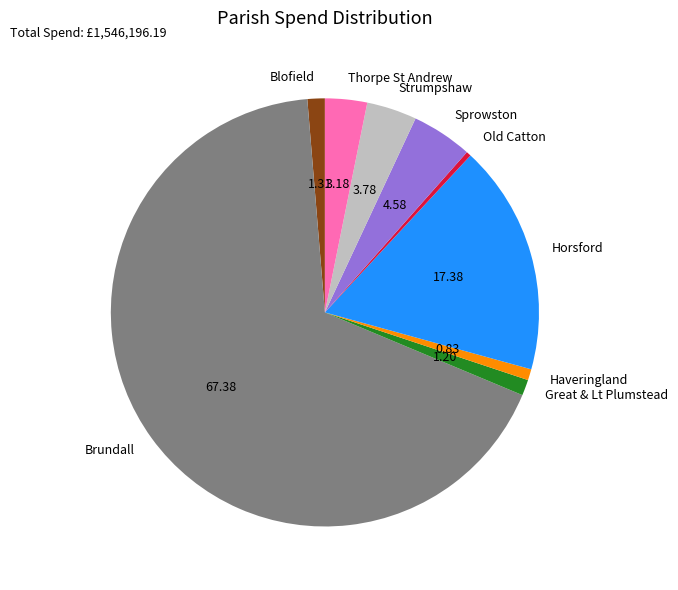

Count the number of slices in the pie.

9